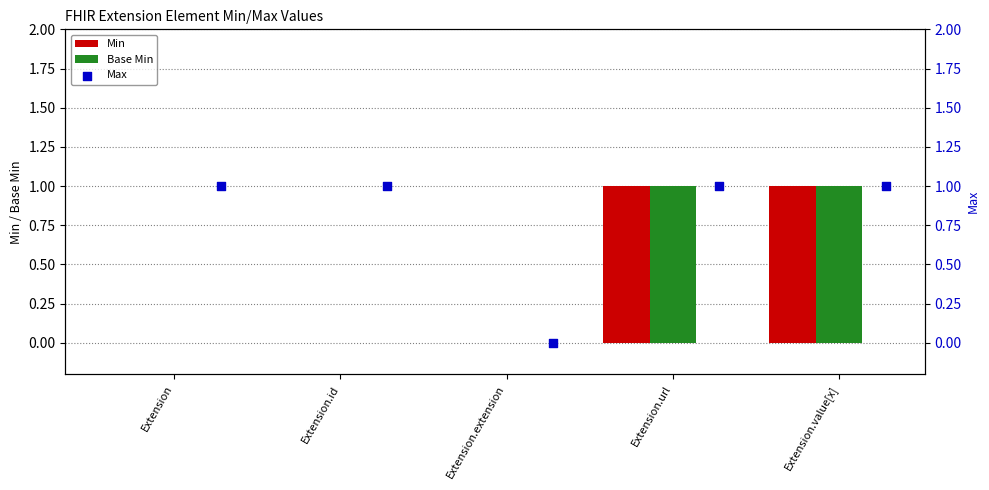

Which series contains the highest Y value?

Min